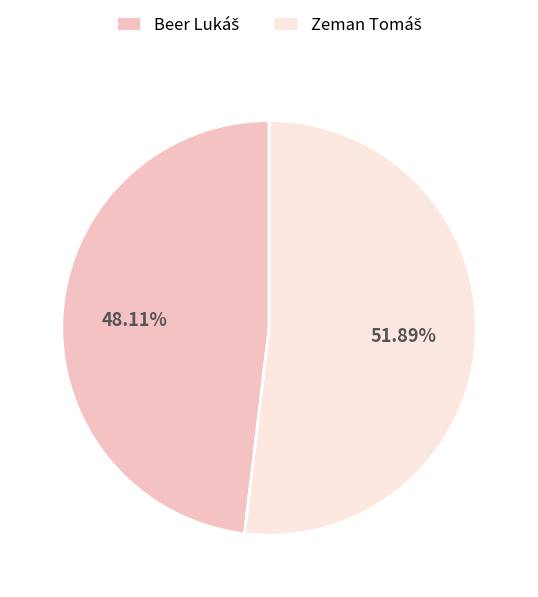

The Zeman Tomáš slice represents 65% of the pie. True or false?

False